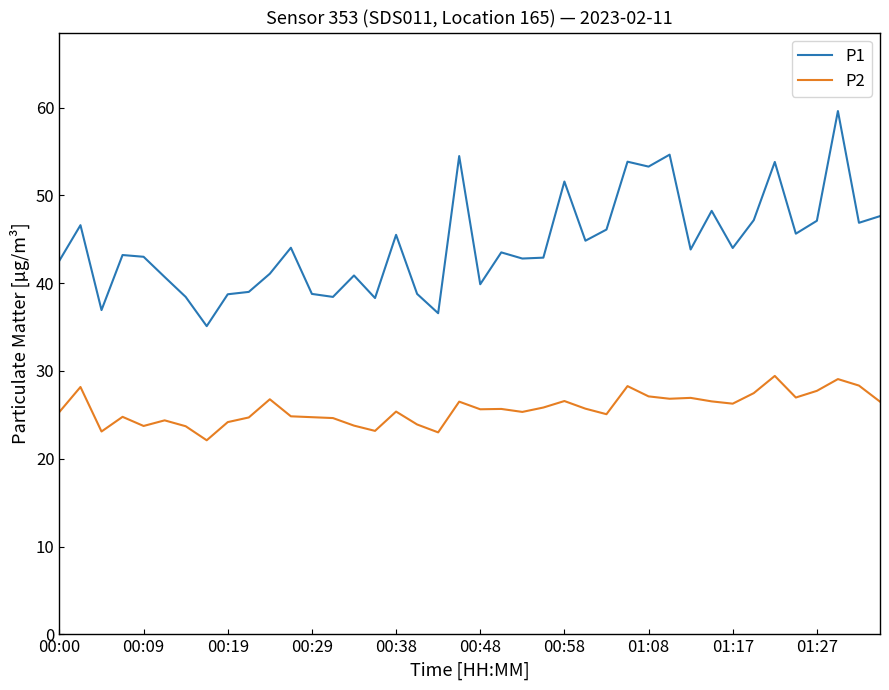

True or false: P1 has more than 2 interior local peaks.

True